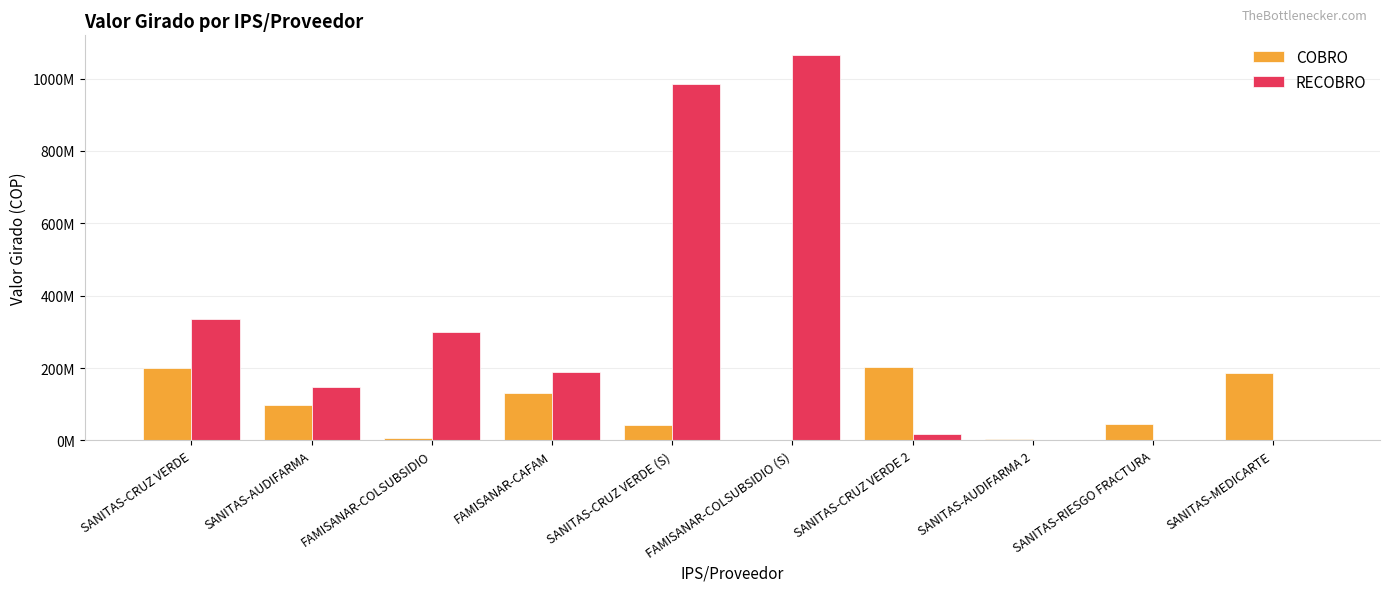

Reading left to right, what are all the values shown in this chart?

COBRO: 199824788.0	97423500.0	6242629.8	130689130.0	42919456.0	975744.0	202677026.0	4837020.0	45625000.0	185036193.0
RECOBRO: 335531259.0	146779178.5	298860028.0	189325656.0	984992603.0	1066203350.0	16929049.0	0.0	0.0	0.0